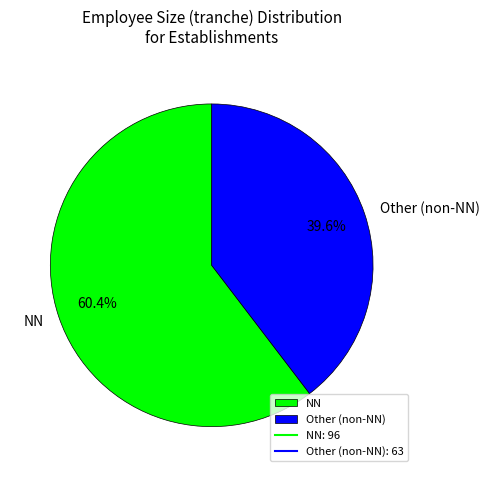

What percentage is NOT represented by NN?

39.6%